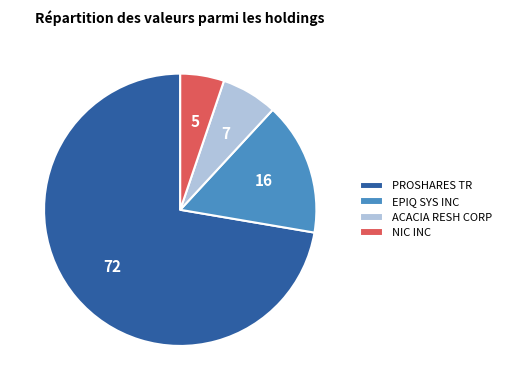

Which slice represents more than half of the pie?

PROSHARES TR